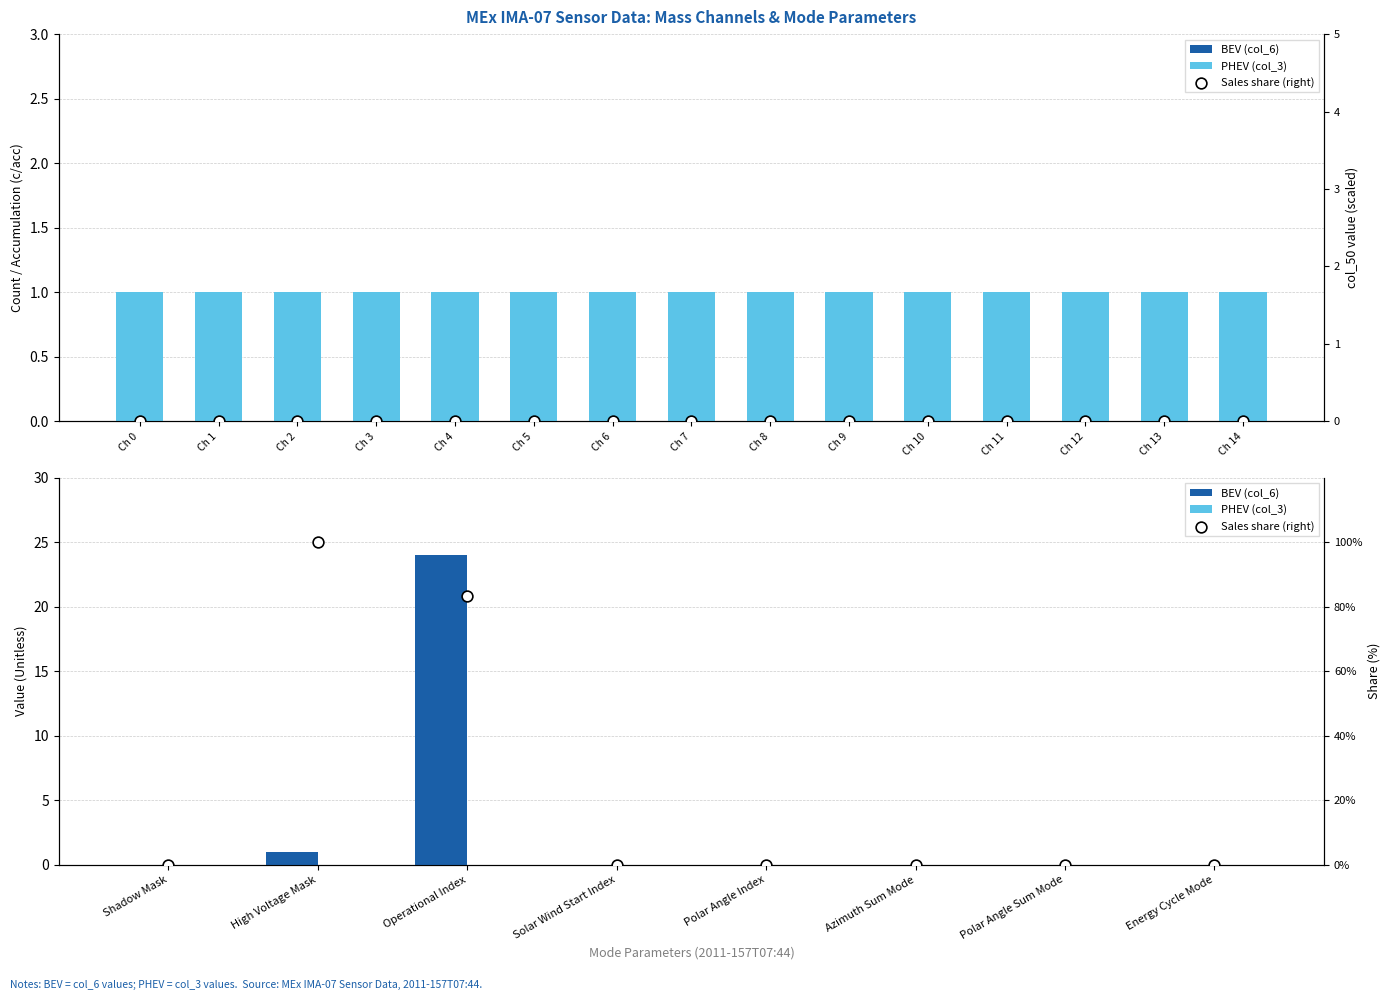

Which series contains the highest Y value?

Sales share (right)